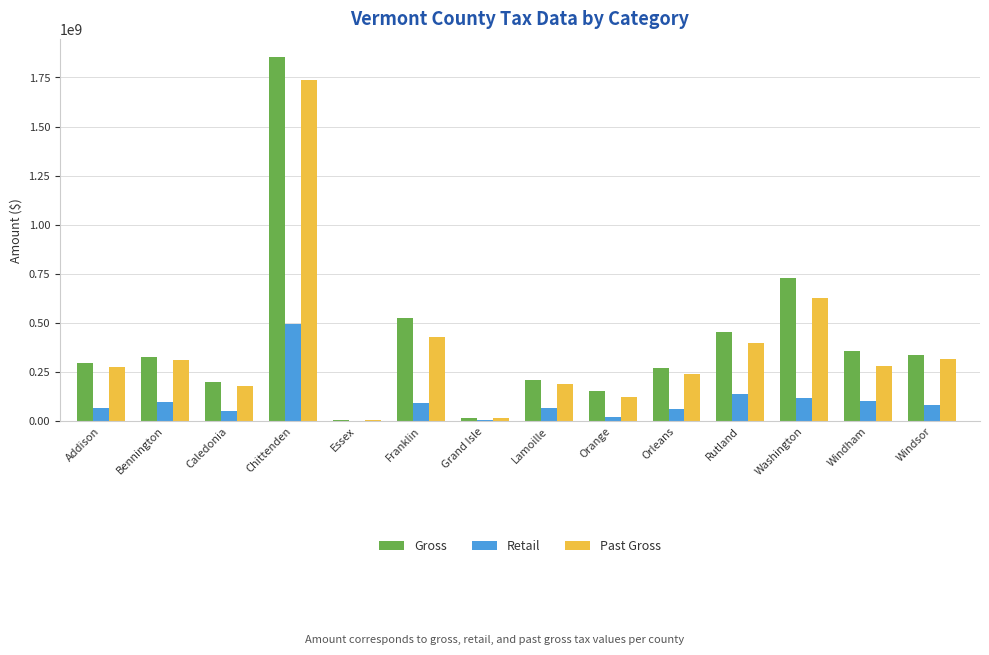

What is the approximate value of Retail at Grand Isle?

5693922.6